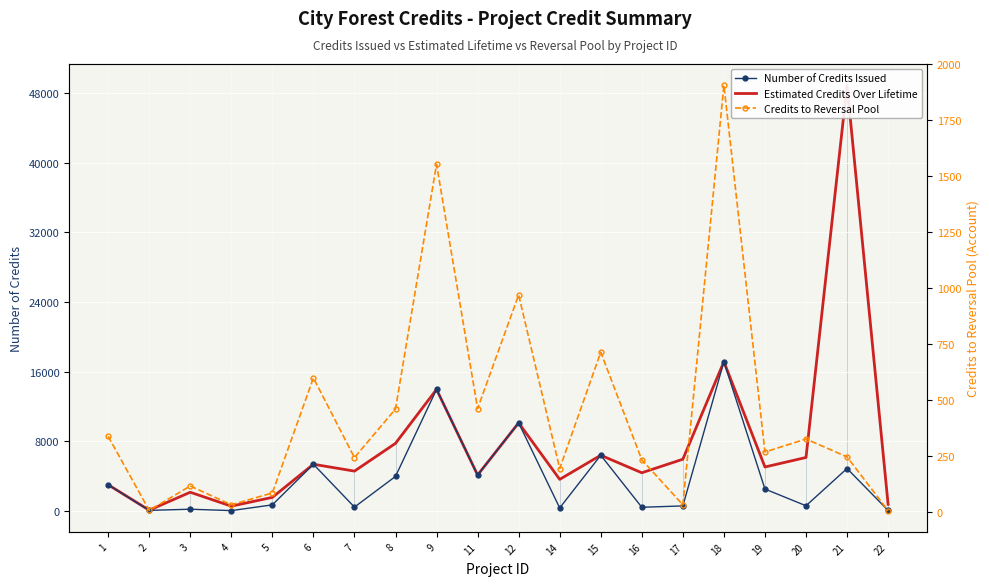

True or false: Estimated Credits Over Lifetime has a value of 816 at 5.

False